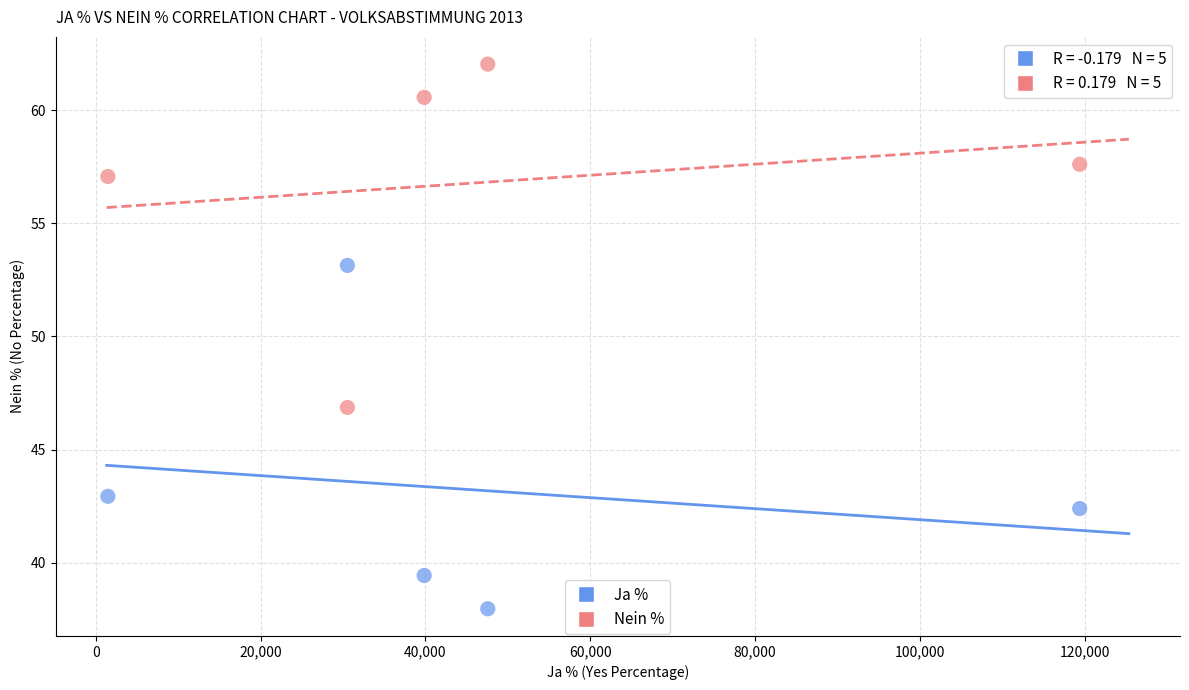

Which series contains the lowest Y value?

Ja %